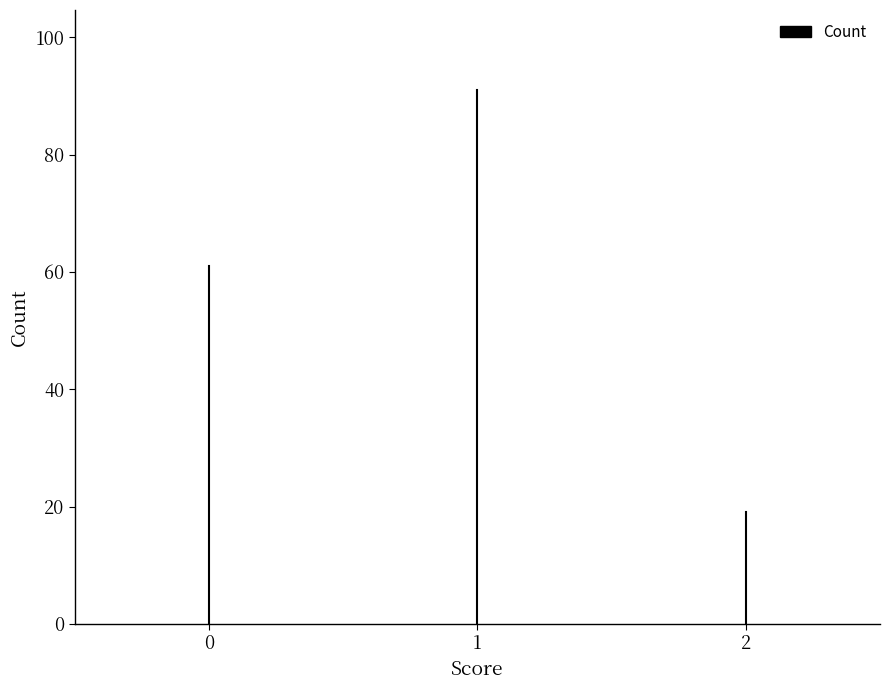

Count the number of data series in this chart.

1